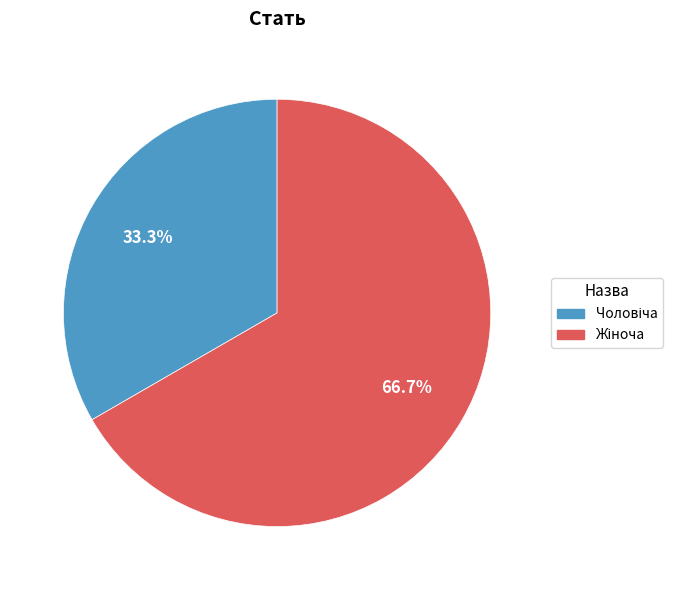

Is there any slice that represents more than half of the pie?

Yes